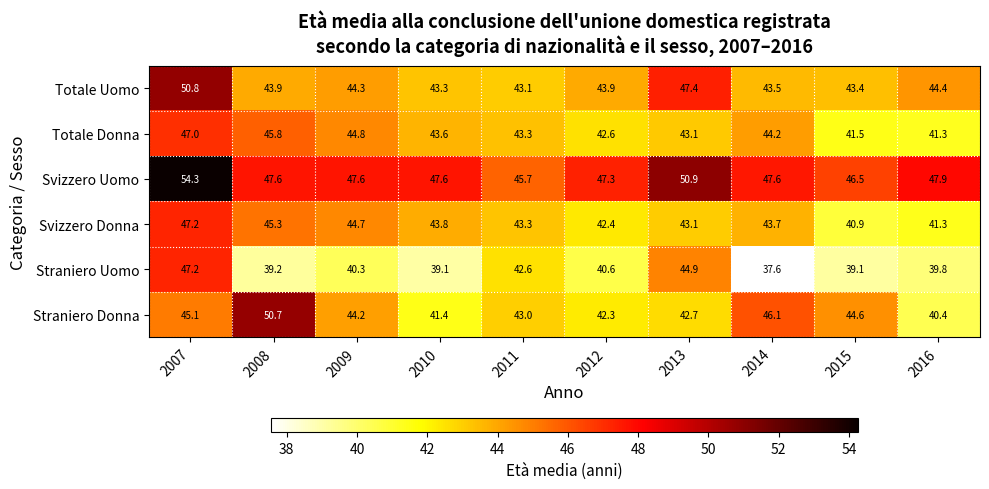

How many distinct data groups are displayed?

6